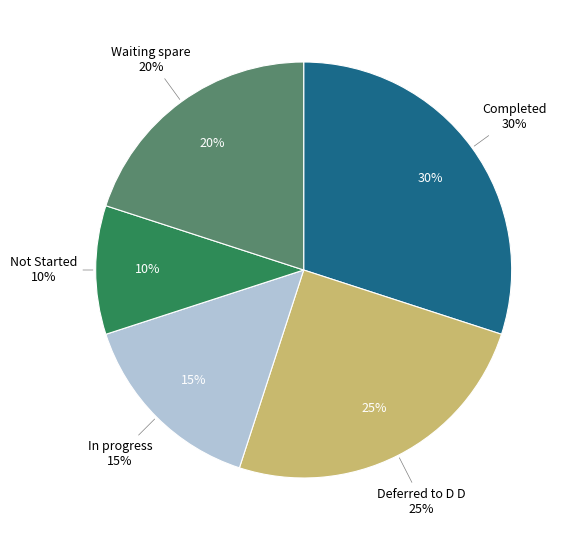

Is it true that Deferred to D D is 35% of the pie?

False